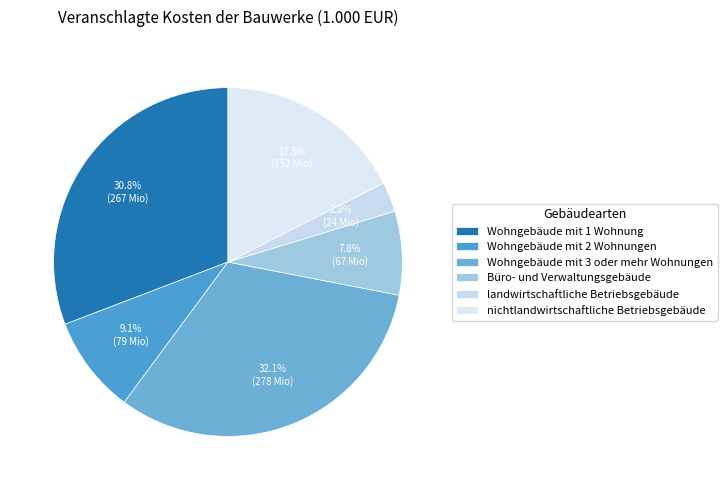

To the nearest percent, what is the combined percentage of Wohngebäude mit 2 Wohnungen and nichtlandwirtschaftliche Betriebsgebäude?

27%